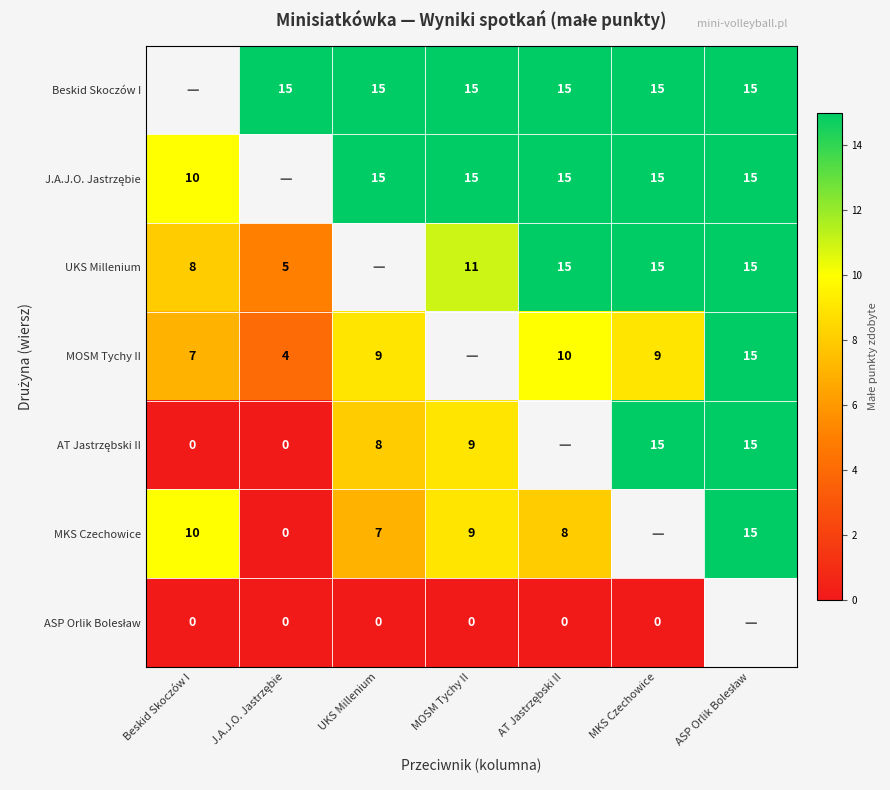

Which category has the highest value across all series?

J.A.J.O. Jastrzębie